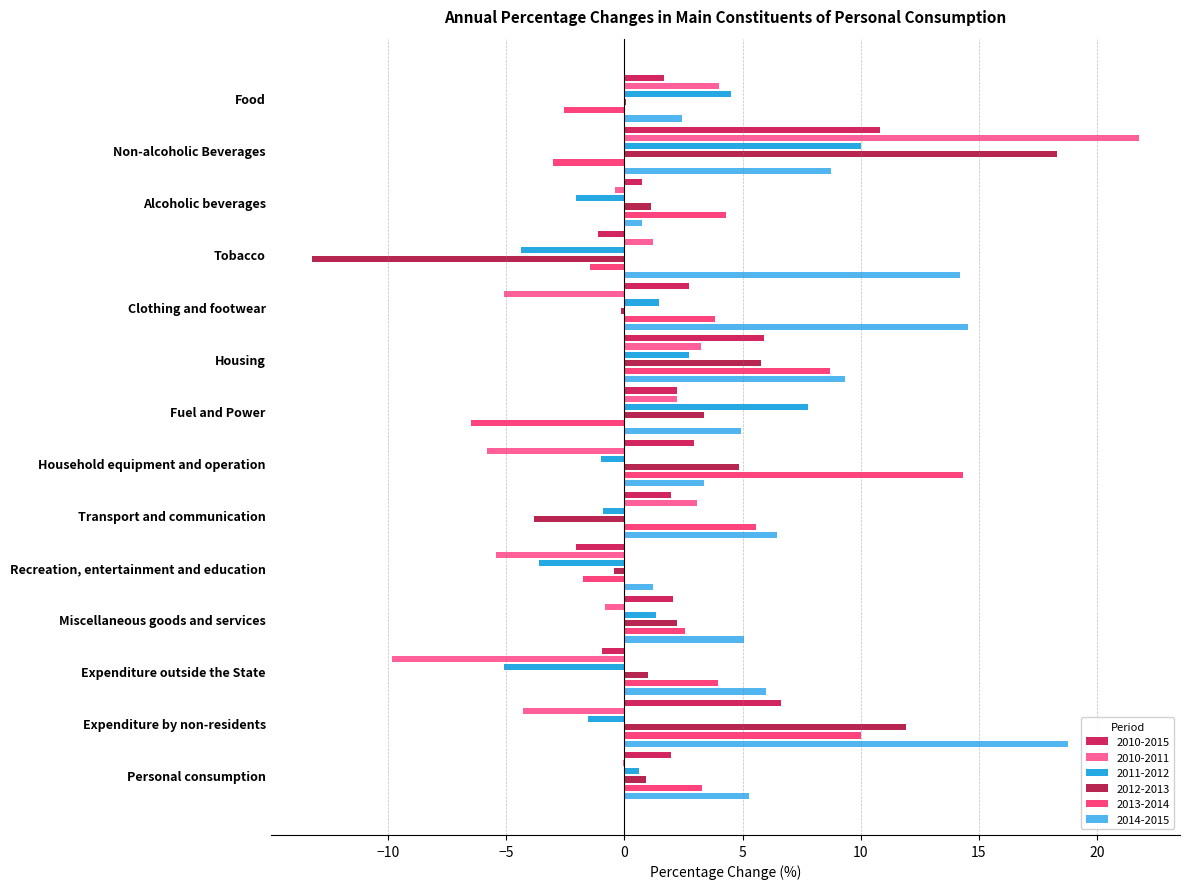

How many bars are there in total?

84